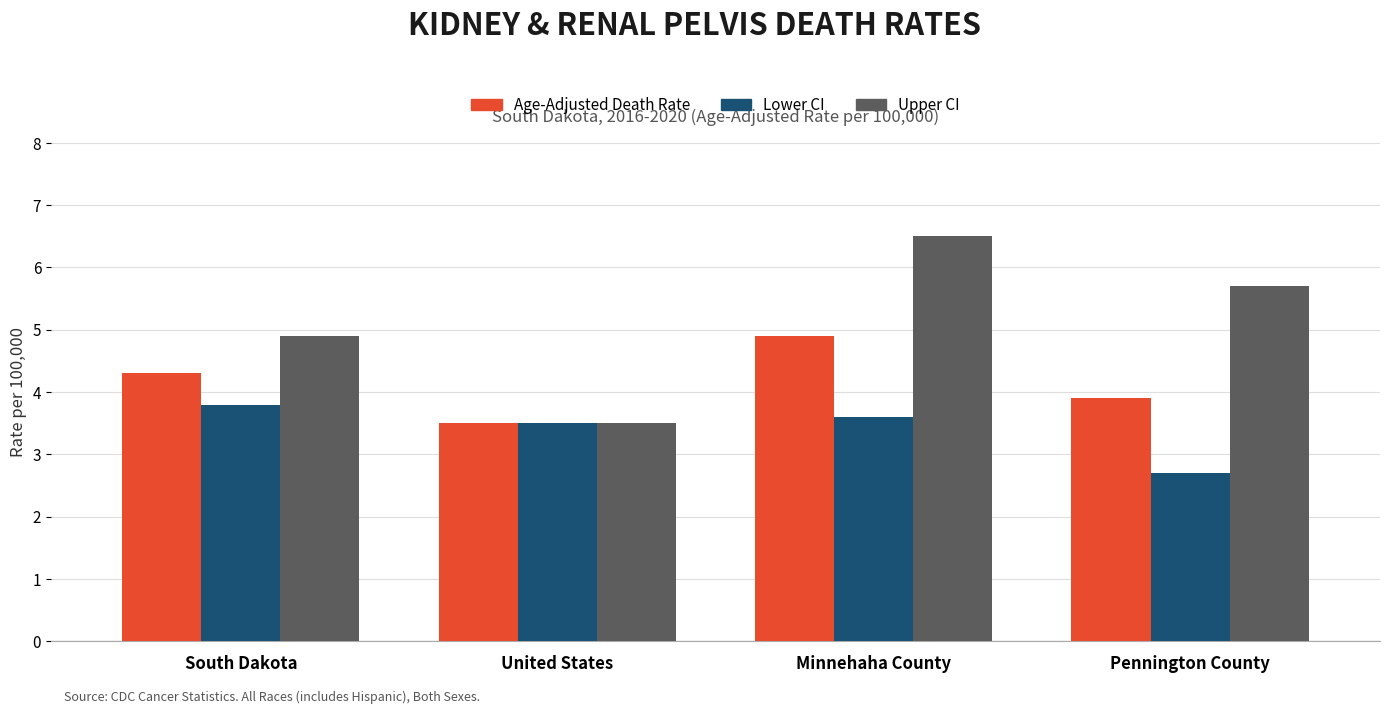

At how many categories does at least one series exceed 4?

3